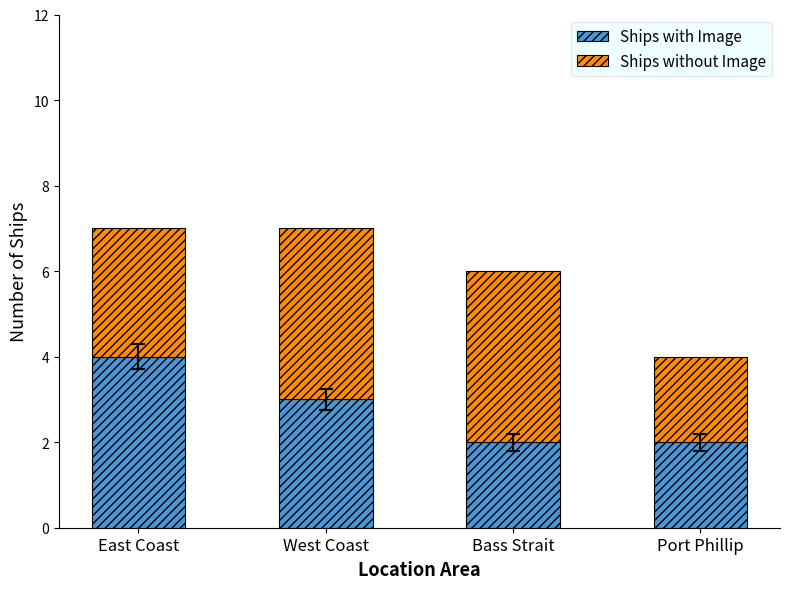

What is the total value across all series at Bass Strait?

6